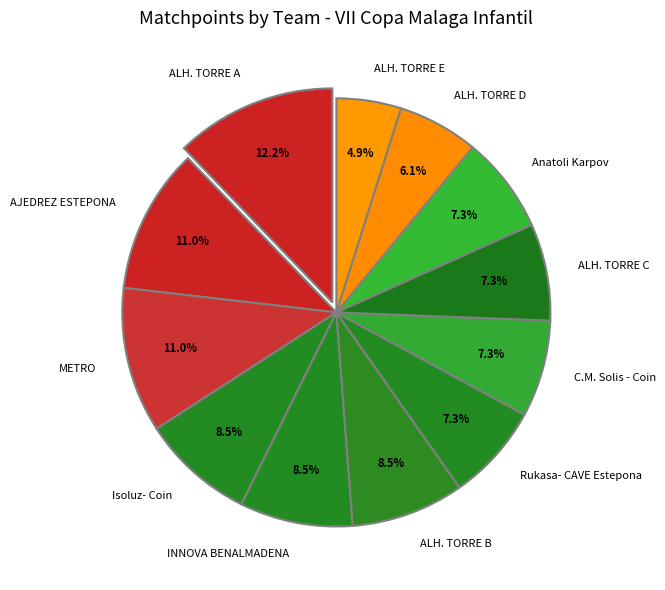

How many slices are in this pie chart?

12